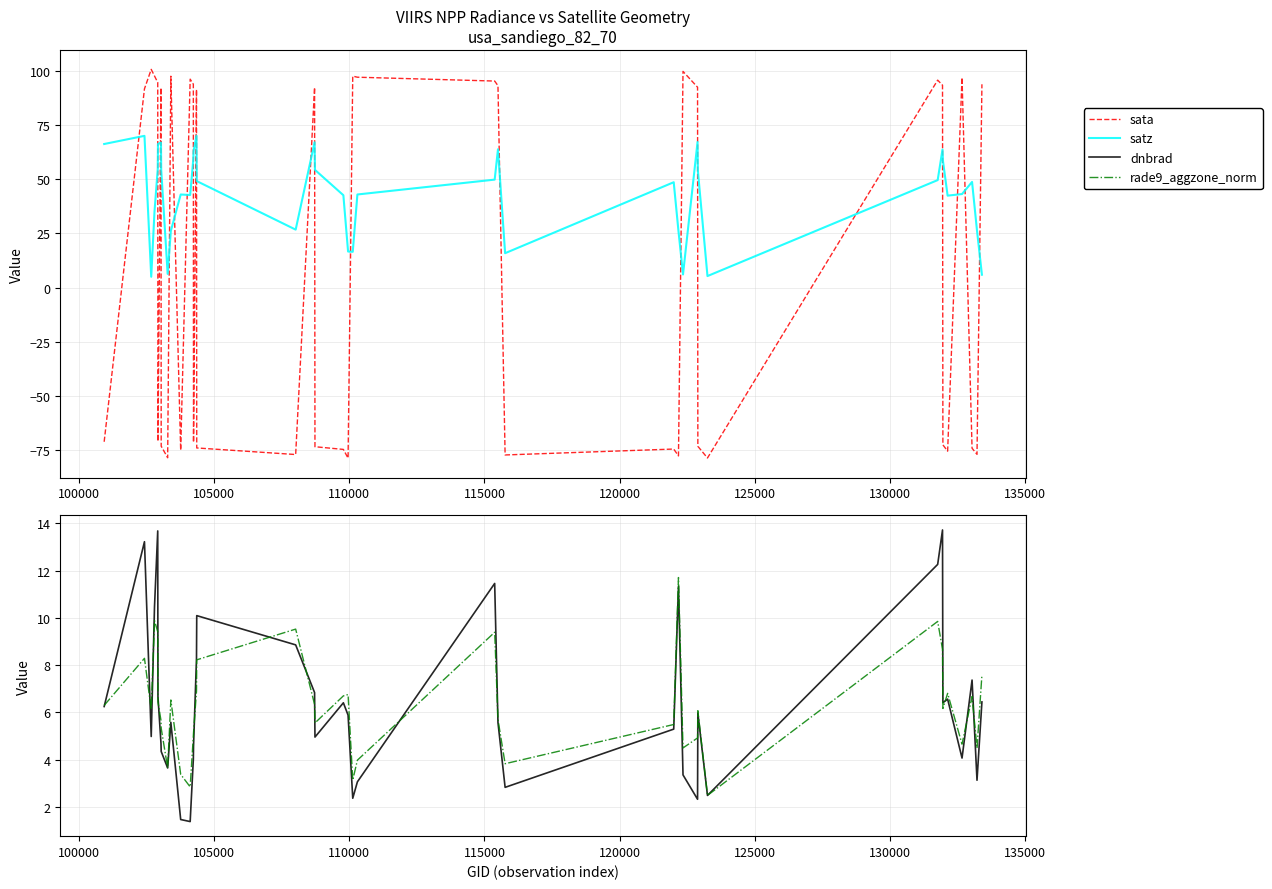

After their last crossing, which series has the higher values: satz or sata?

sata